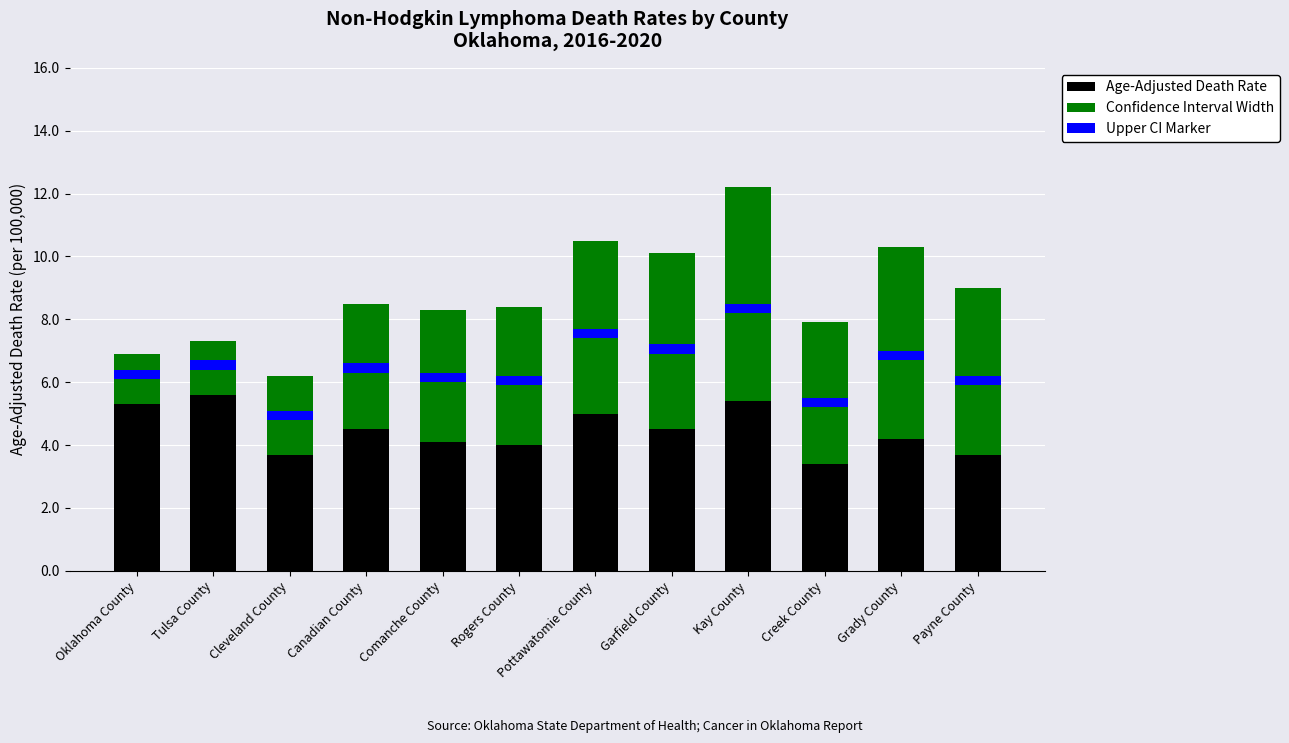

True or false: Upper CI Marker has a value of 0.5 at Garfield County.

False